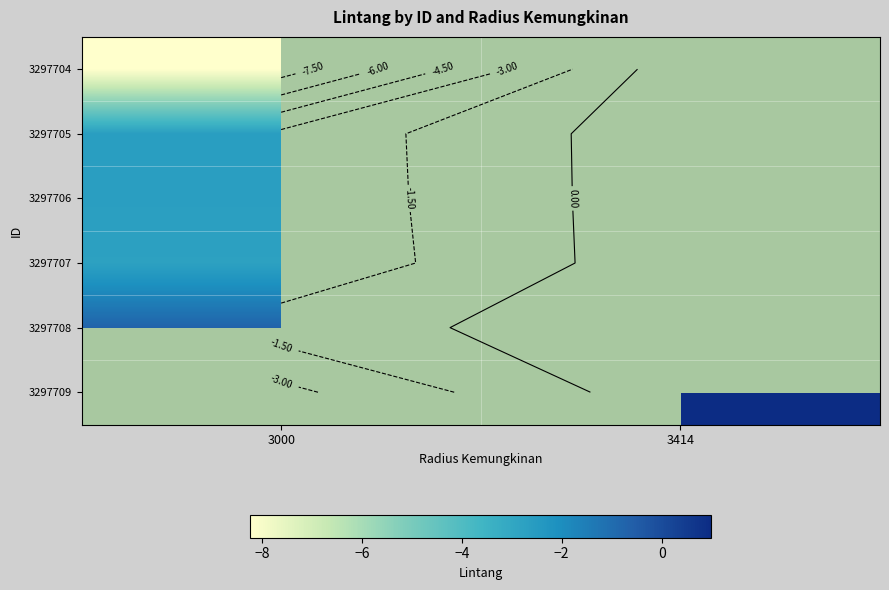

Where is 3297707 nearest to the value -2?

3000